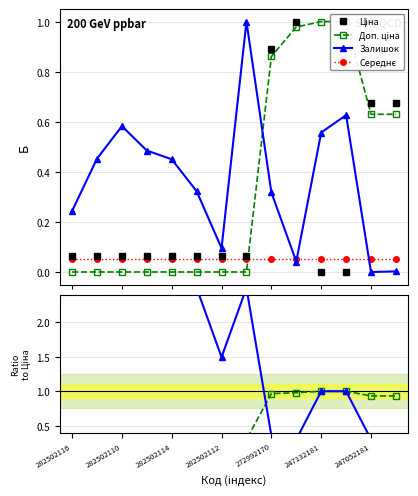

The value of Доп. ціна at 282502114 is 0.1. True or false?

False